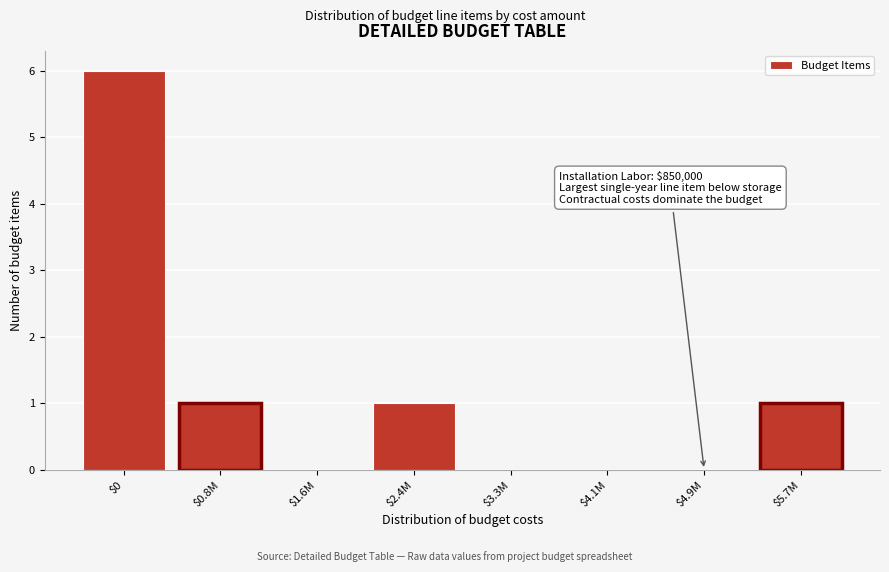

The chart shows a value of 6 at $0. True or false?

True